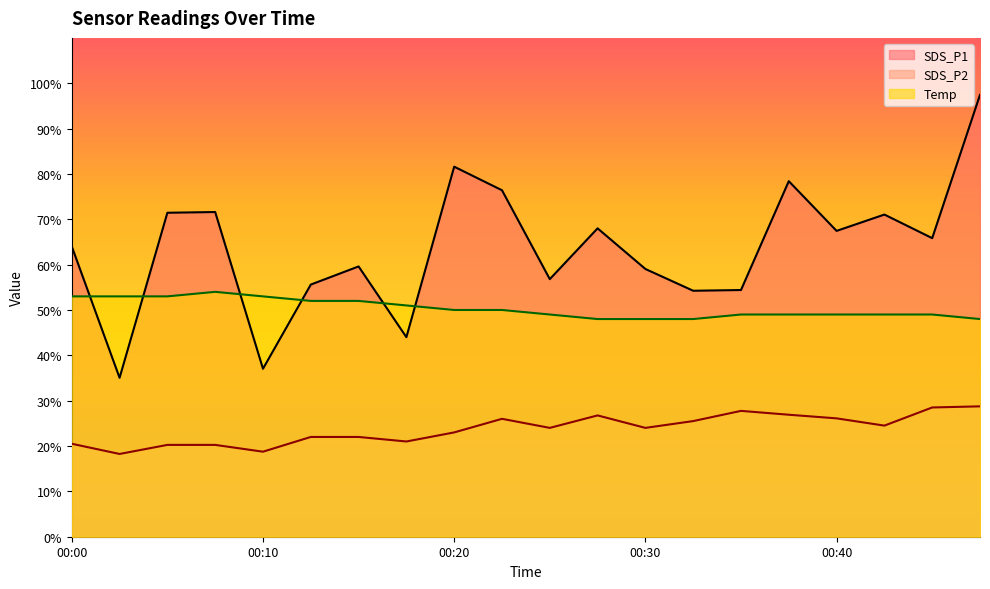

Read the SDS_P1 value at 00:20.

81.6